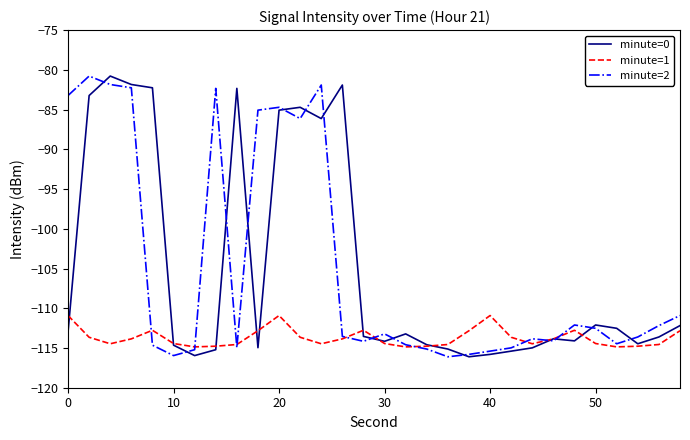

What is the minimum value shown in the chart?

-116.1